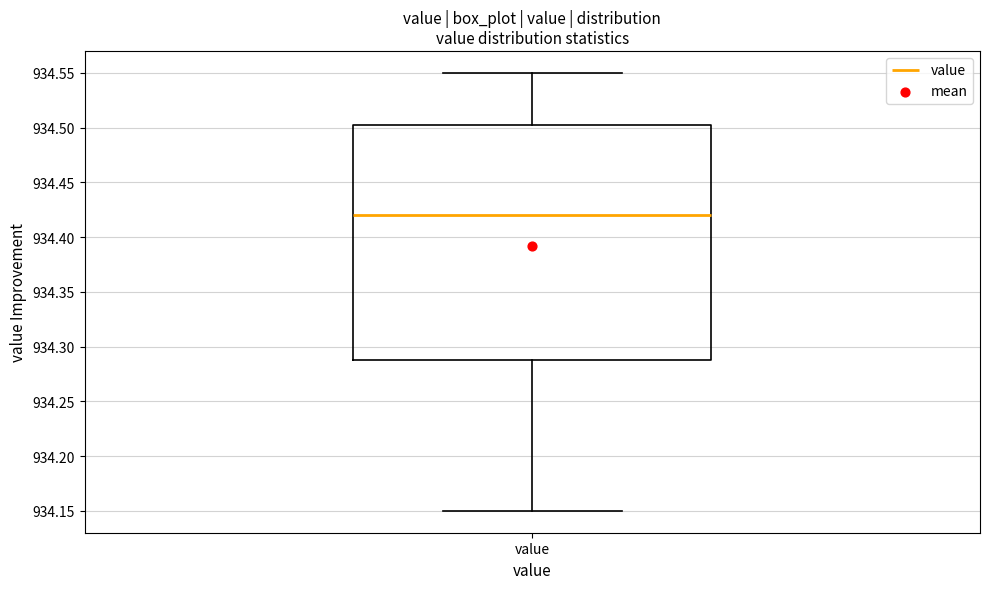

Transcribe this box plot: give where the median line is, the range the box spans, and where the two whiskers end, as read against the y-axis. The values are not printed on the chart, so give them approximately, as read against the axis.

median 934.420, box 934.290 to 934.505, whiskers 934.150 to 934.550